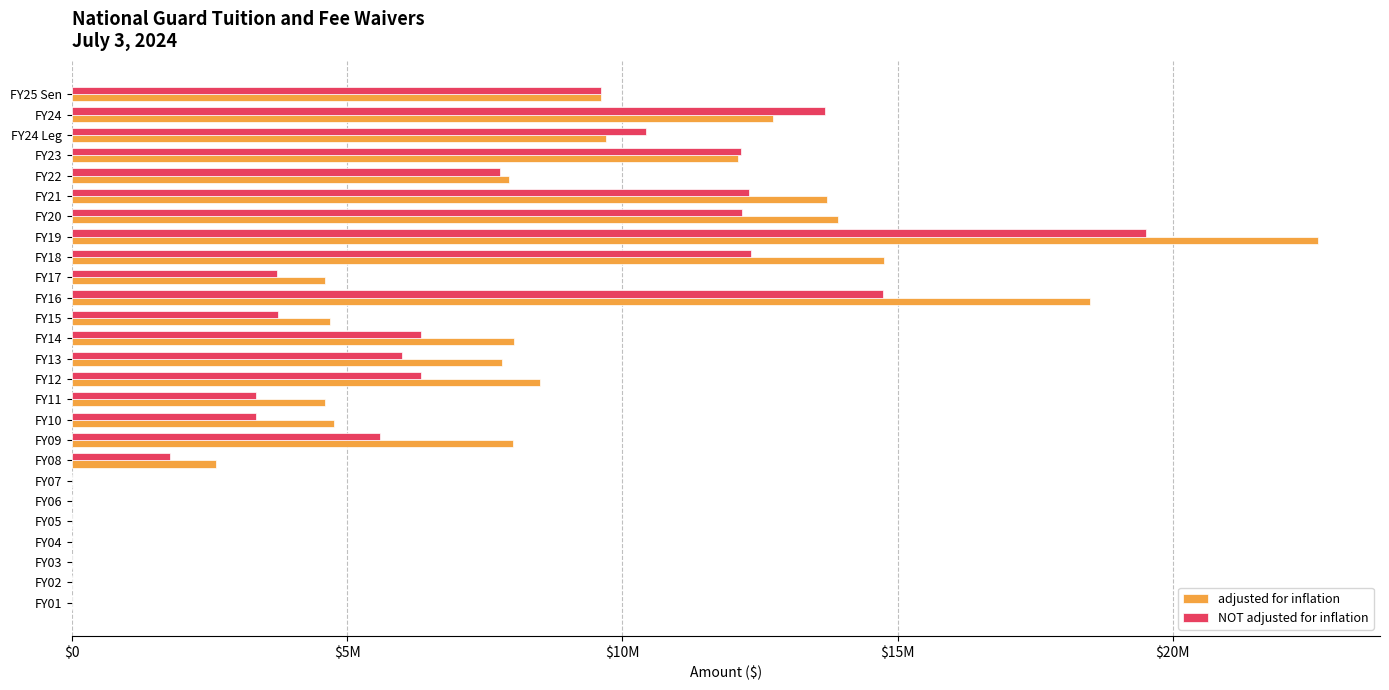

What are all the series names shown in the legend?

adjusted for inflation, NOT adjusted for inflation